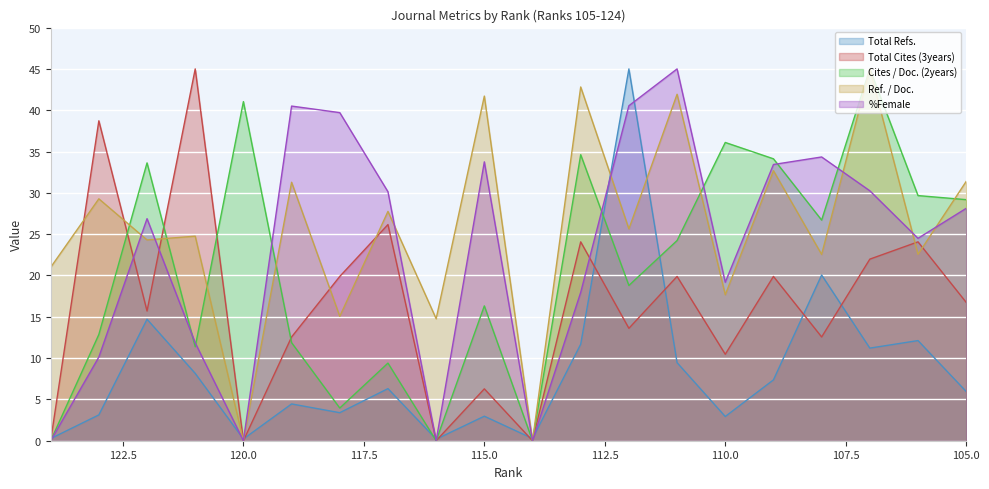

How many lines are shown in the chart?

5